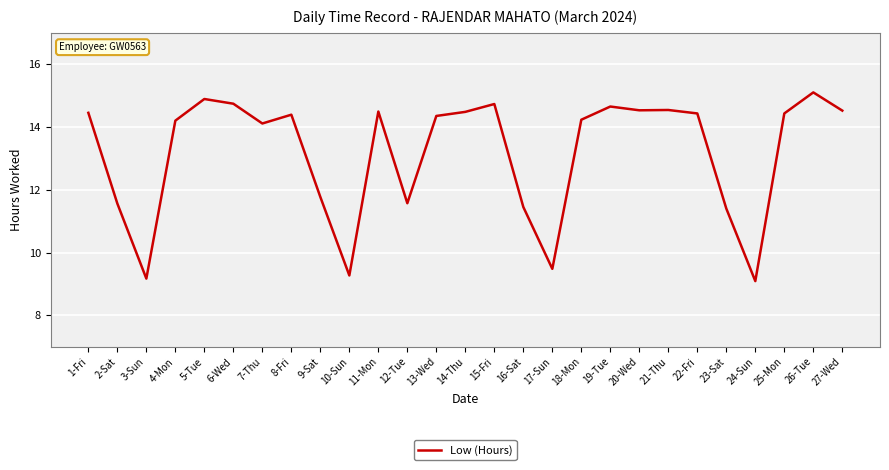

Is it true that the value at 14-Thu is 21.8?

False